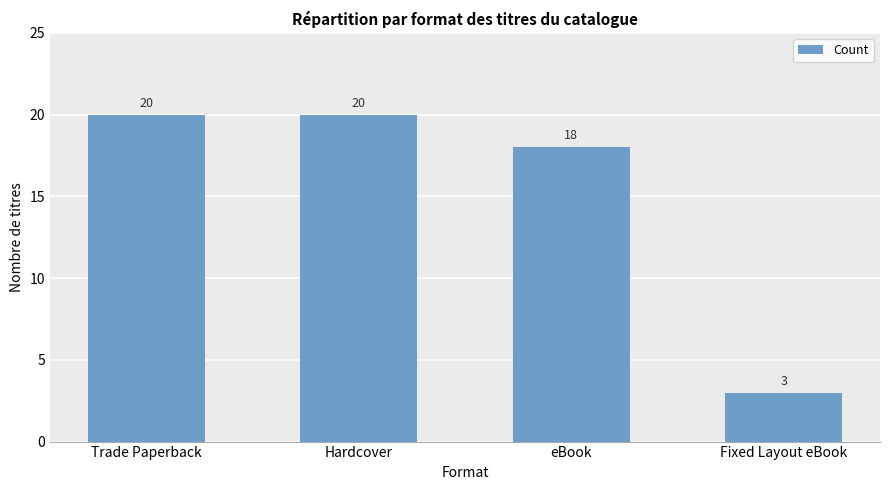

The chart shows a value of 5 at Fixed Layout eBook. True or false?

False